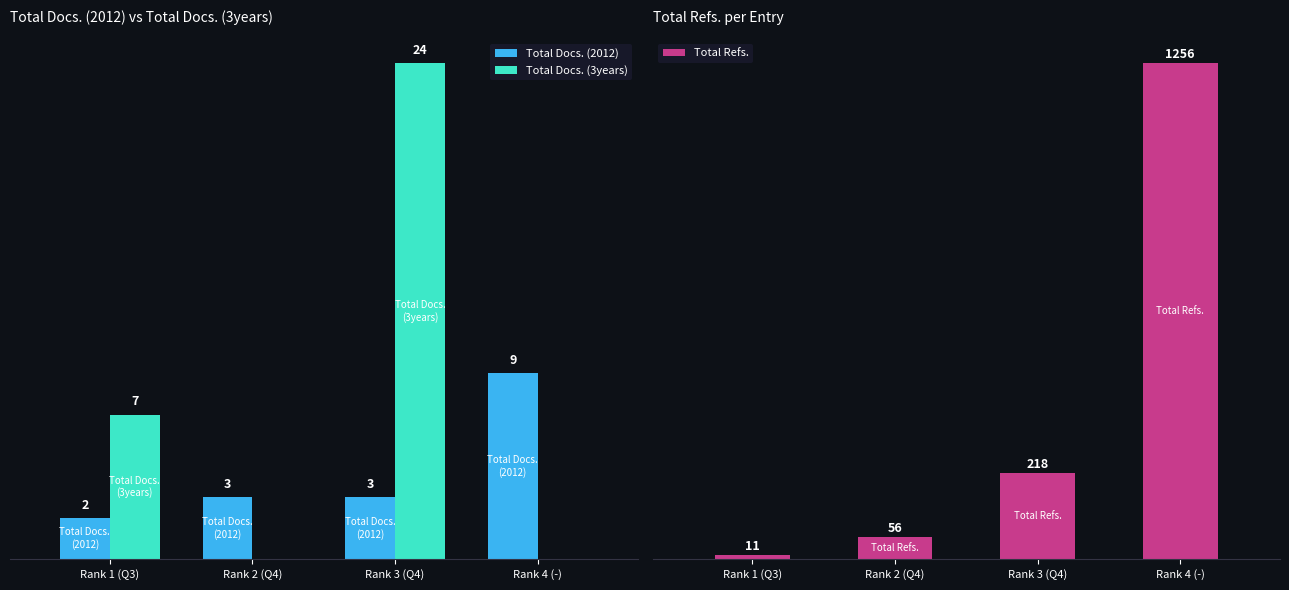

Rank the series at Rank 2 (Q4) from lowest to highest value.

Total Docs. (3years), Total Docs. (2012), Total Refs.